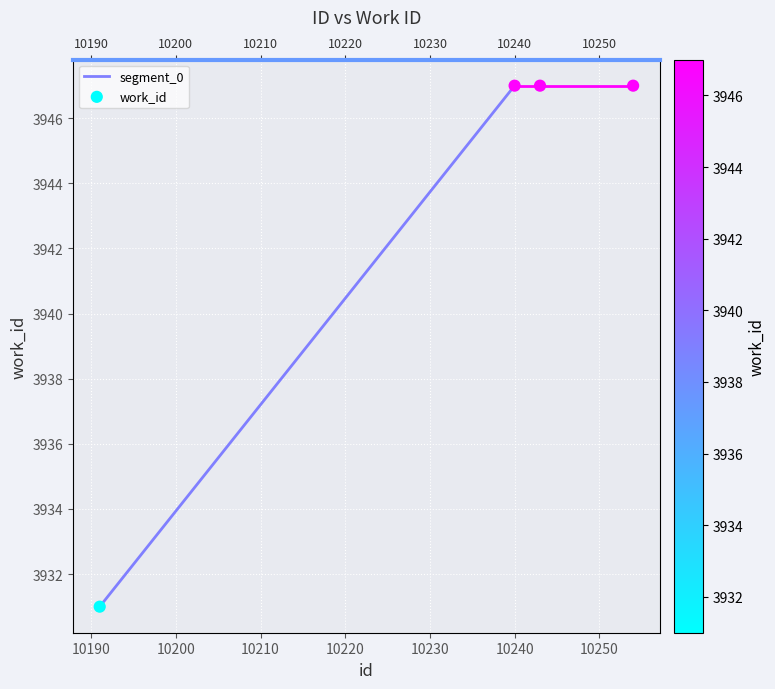

Approximately how many times larger is the value at 10240 compared to 10243?

1.0